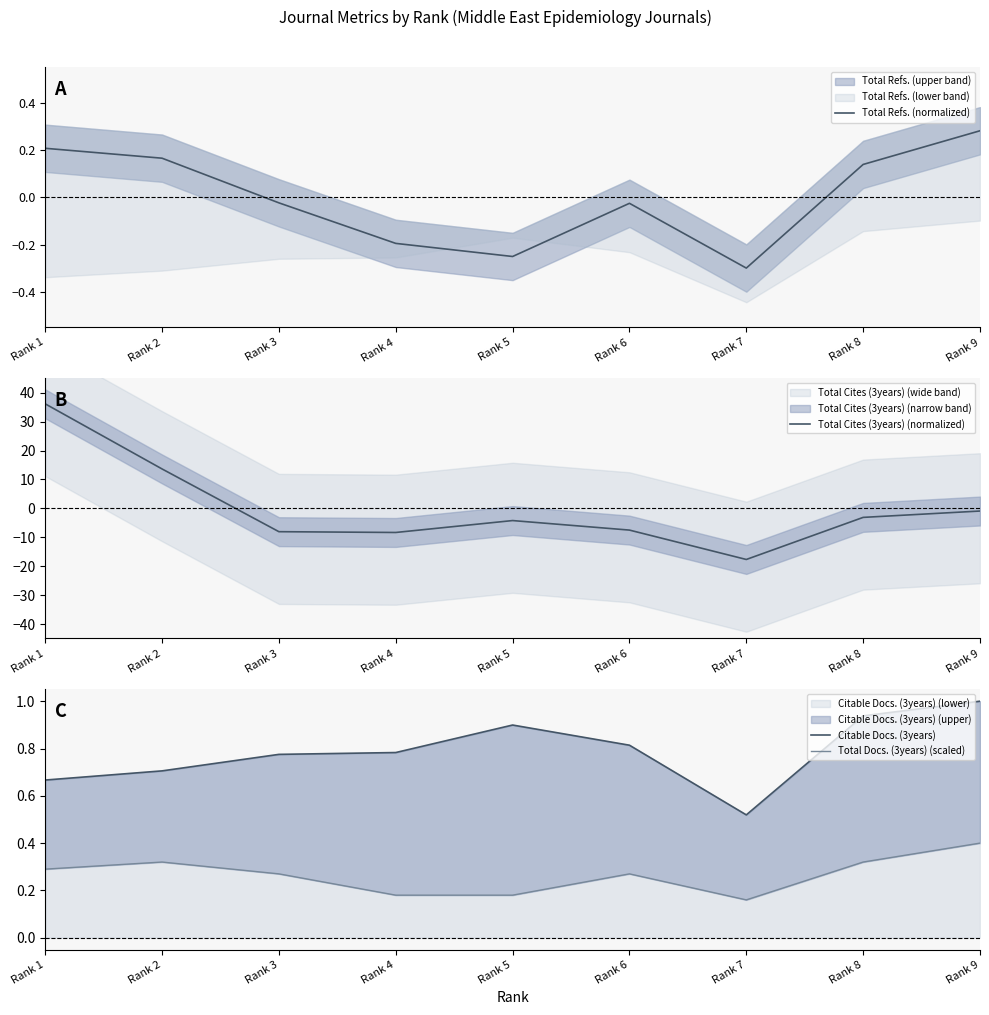

Where do Total Cites (3years) (normalized) and Total Docs. (3years) (scaled) first cross each other?

Rank 2 and Rank 3